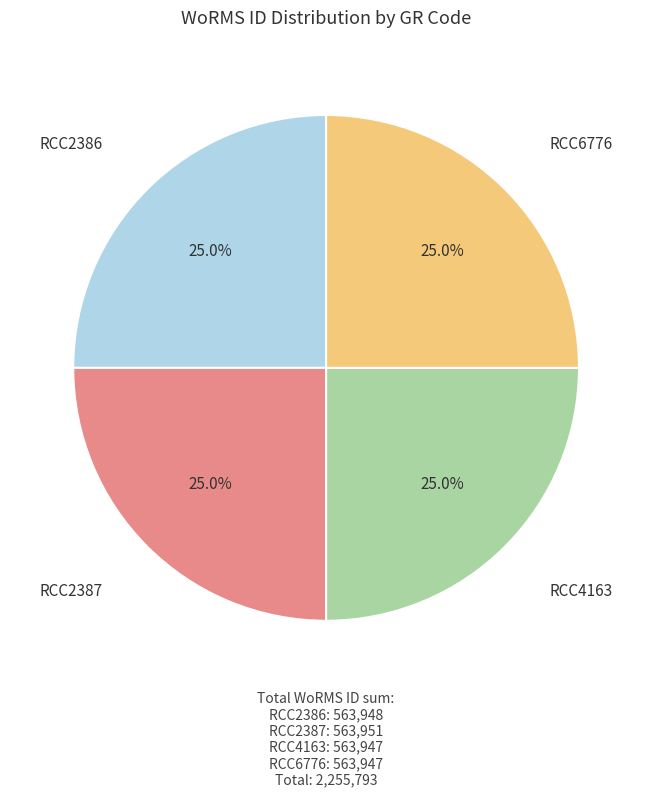

Is there a majority slice in this chart?

No